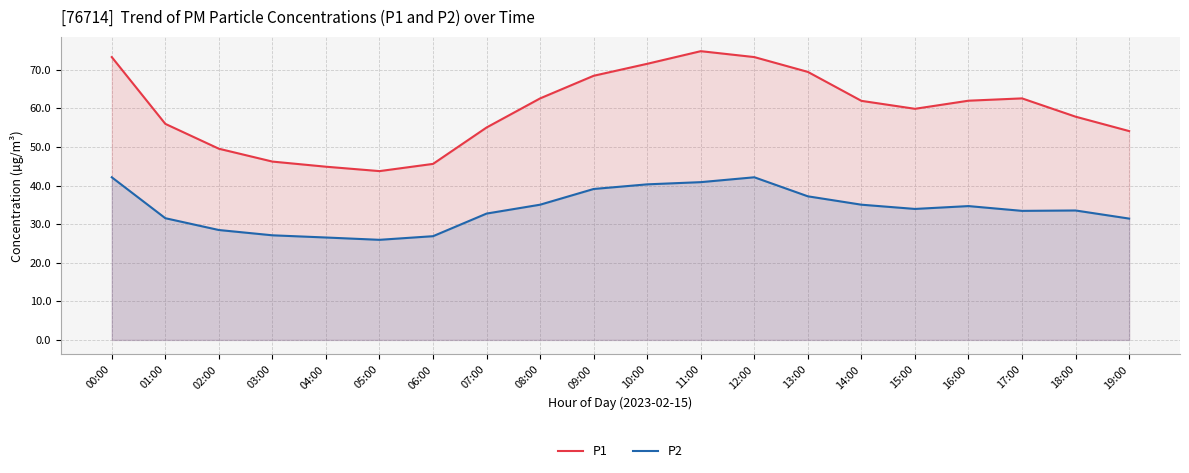

Reading left to right, what are all the values shown in this chart?

P1: 73.3	56.0	49.5	46.2	44.9	43.7	45.6	55.0	62.6	68.4	71.5	74.8	73.3	69.4	61.9	59.9	62.0	62.6	57.8	54.1
P2: 42.1	31.5	28.5	27.1	26.5	25.9	26.9	32.7	35.0	39.1	40.3	40.9	42.1	37.2	35.0	33.9	34.7	33.4	33.5	31.4